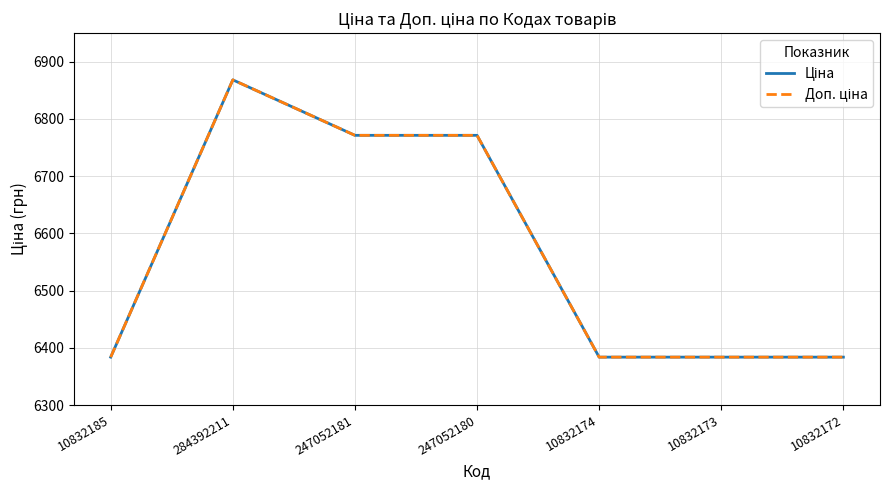

True or false: Доп. ціна and Ціна intersect in this chart.

False